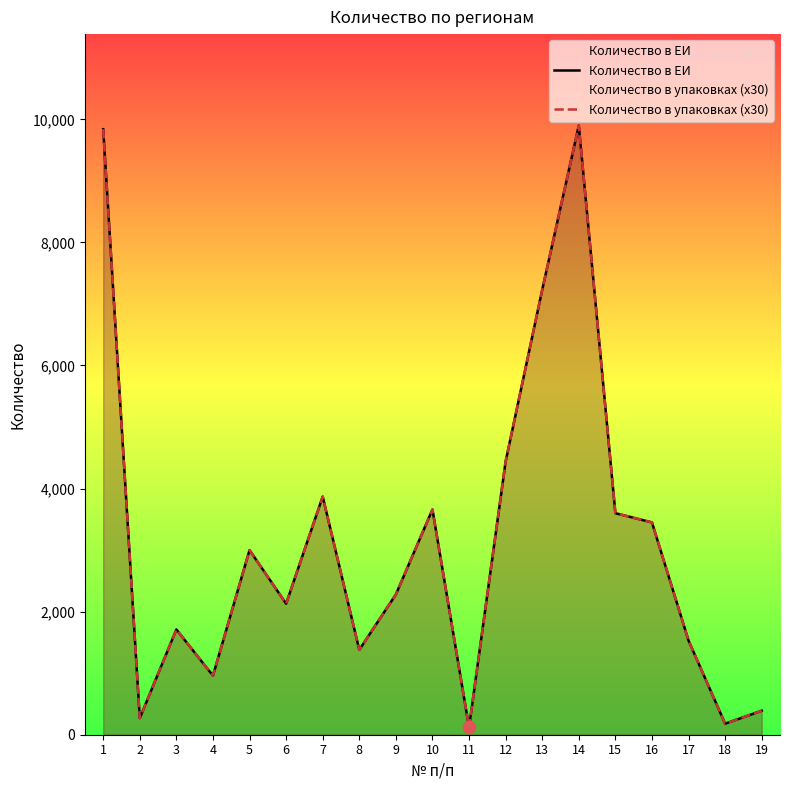

Which series has the largest total across all categories?

Количество в ЕИ